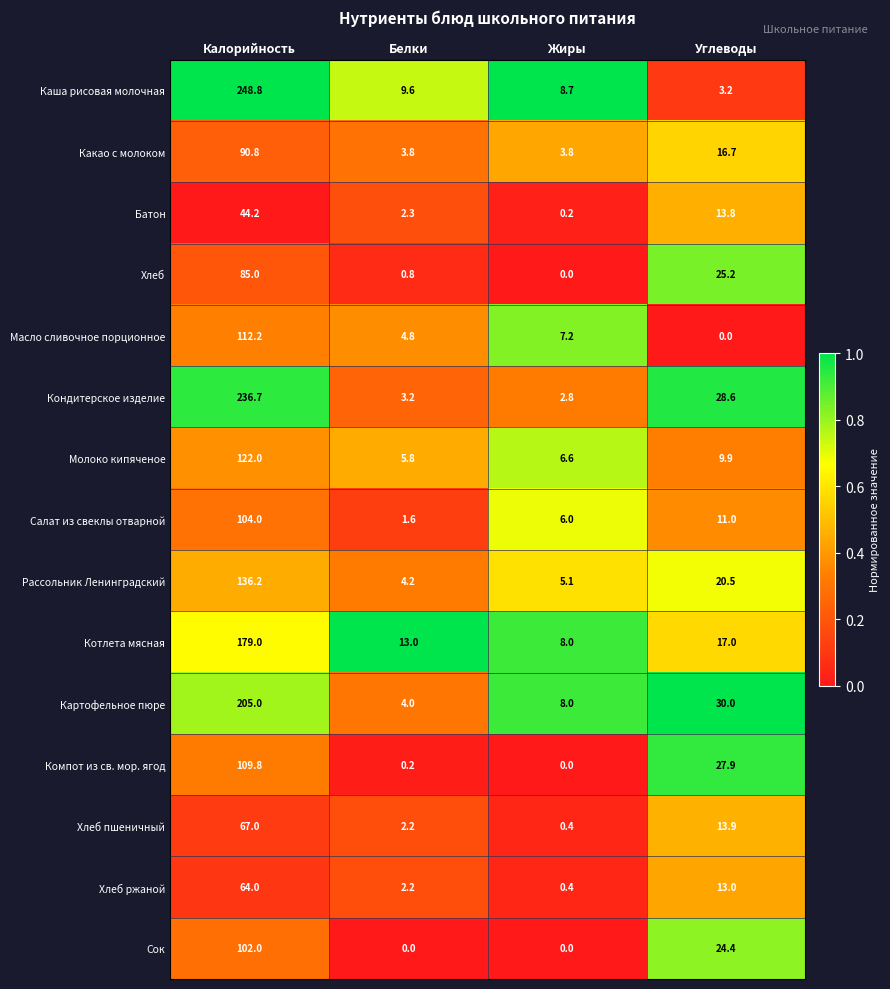

What is the spread (max minus min) of values at Белки?

13.0